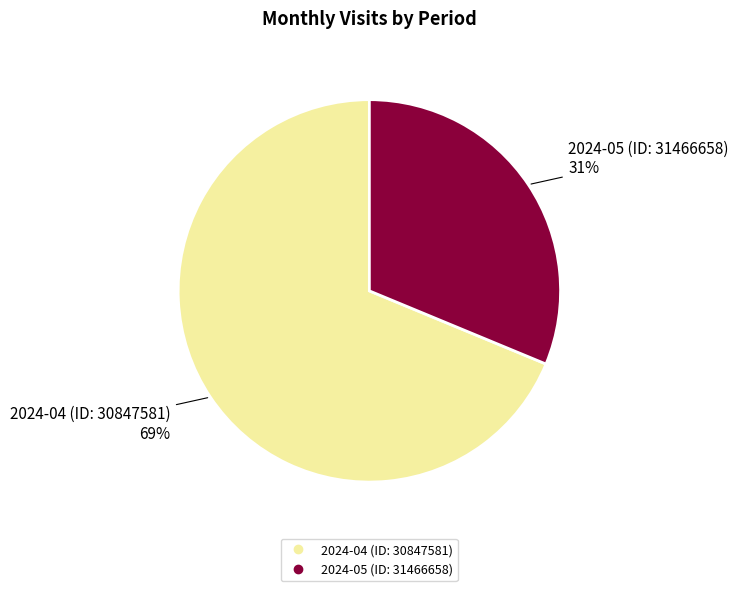

To the nearest percent, what percentage of the pie is 2024-05 (ID: 31466658)?

31%